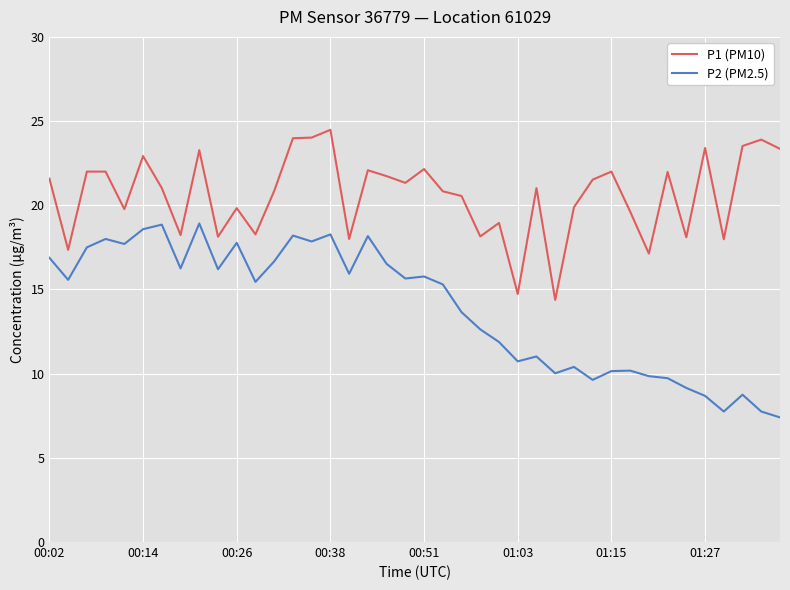

What is the difference between the maximum and minimum values in the P2 (PM2.5) series?

11.5